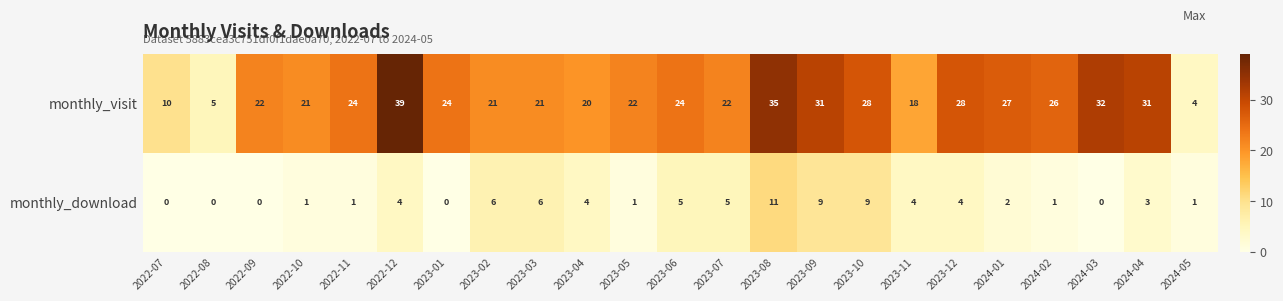

What is the total value across all series at 2022-08?

5